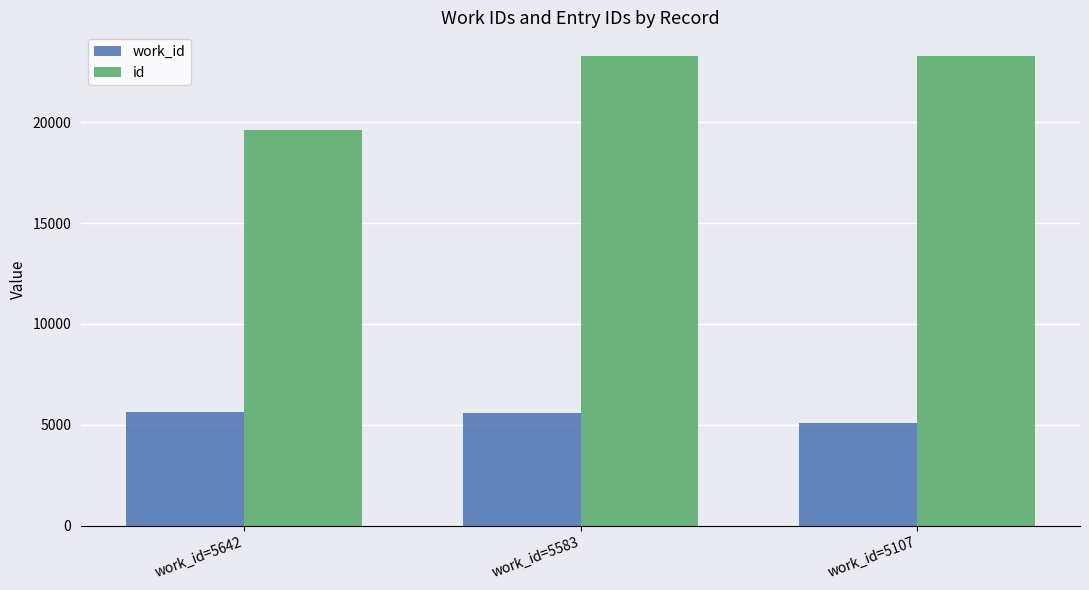

What is the difference between the highest and lowest values at work_id=5642?

13972